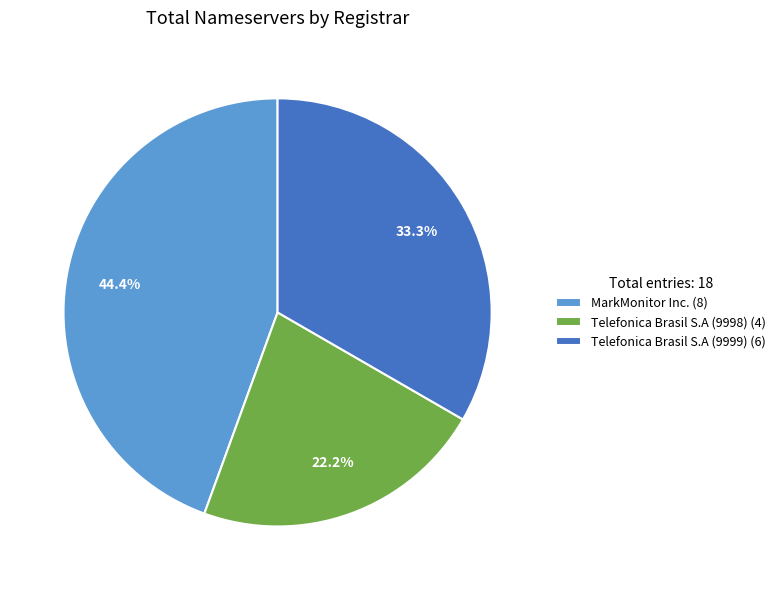

Count the number of slices in the pie.

3